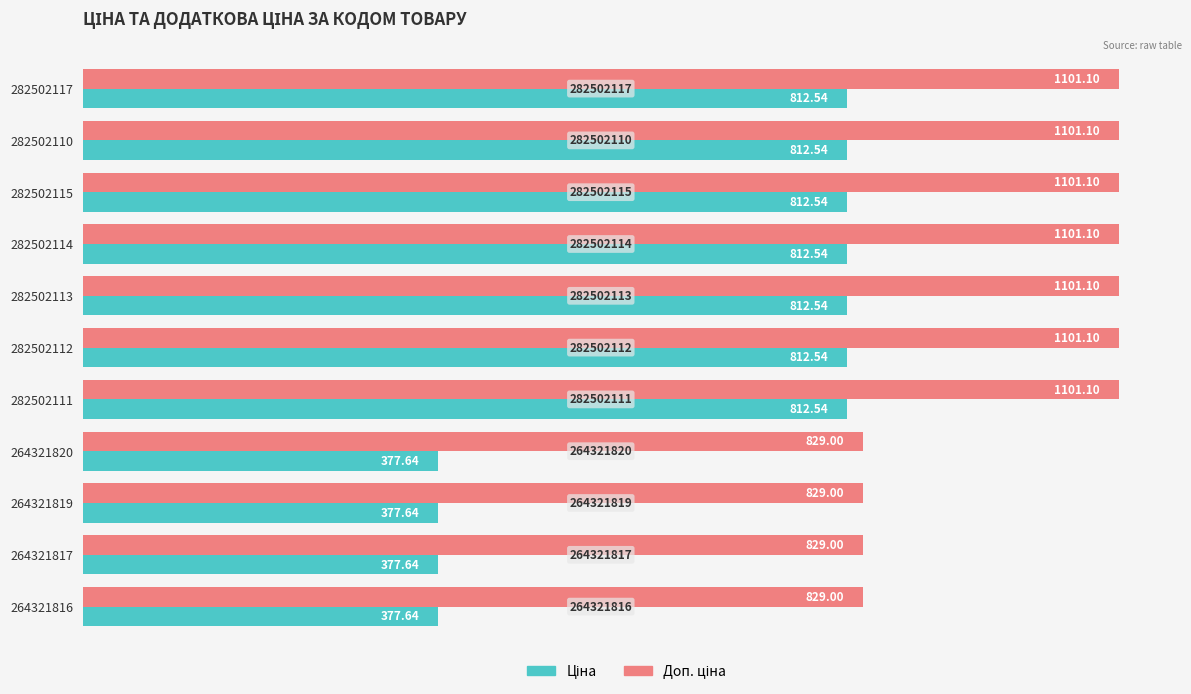

What is the spread (max minus min) of values at 282502111?

288.6